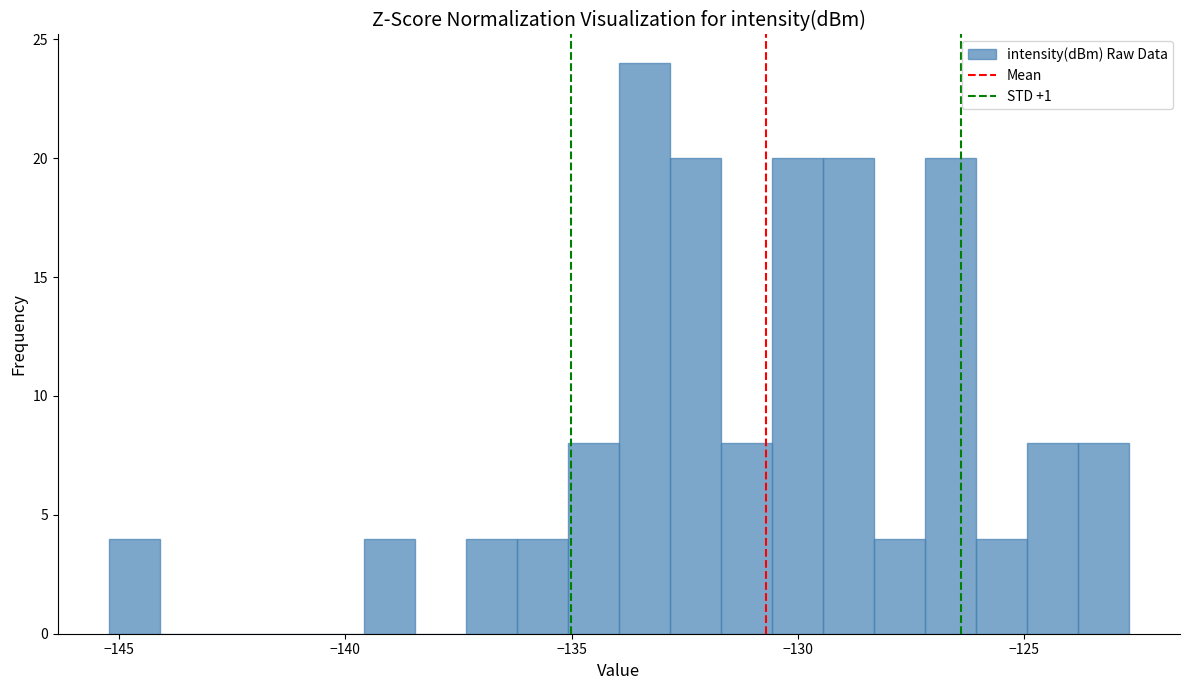

Around what value on the x-axis is the tallest bar? Give the approximate position of its centre, as read against the axis.

-133.5